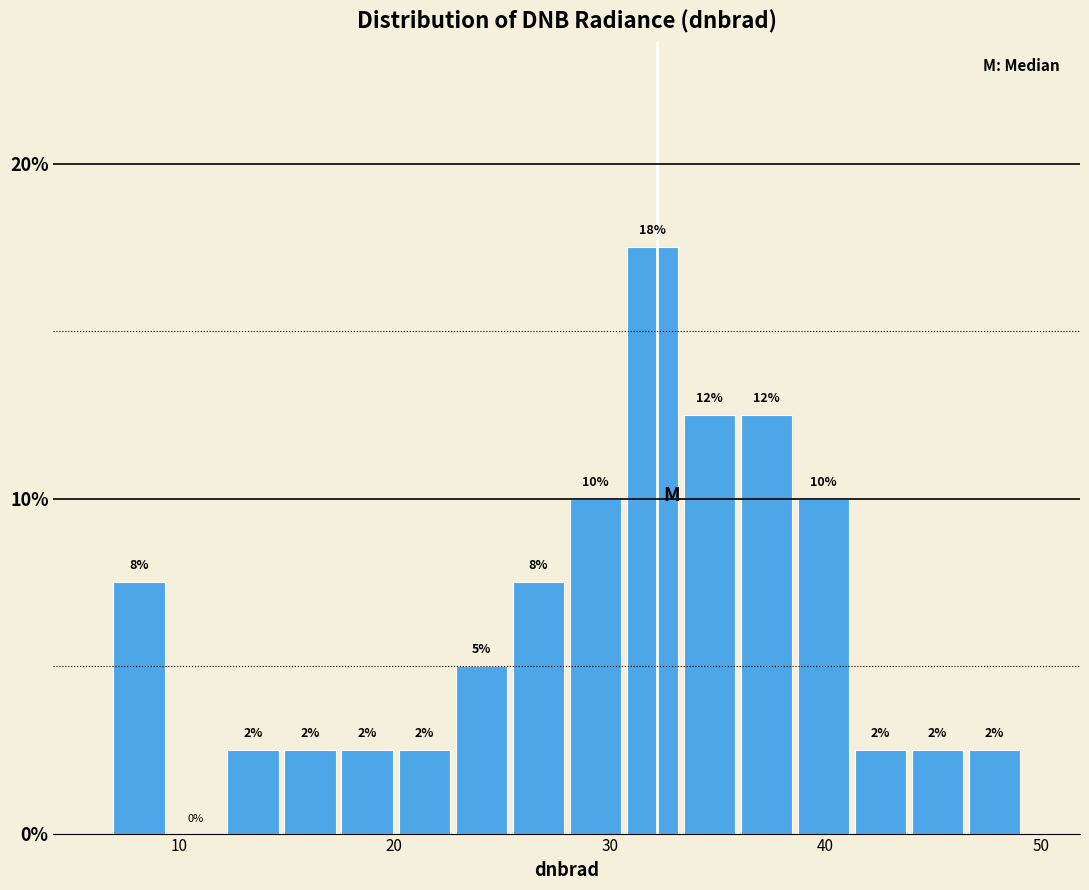

Around what value on the x-axis is the tallest bar? Give the approximate position of its centre, as read against the axis.

32